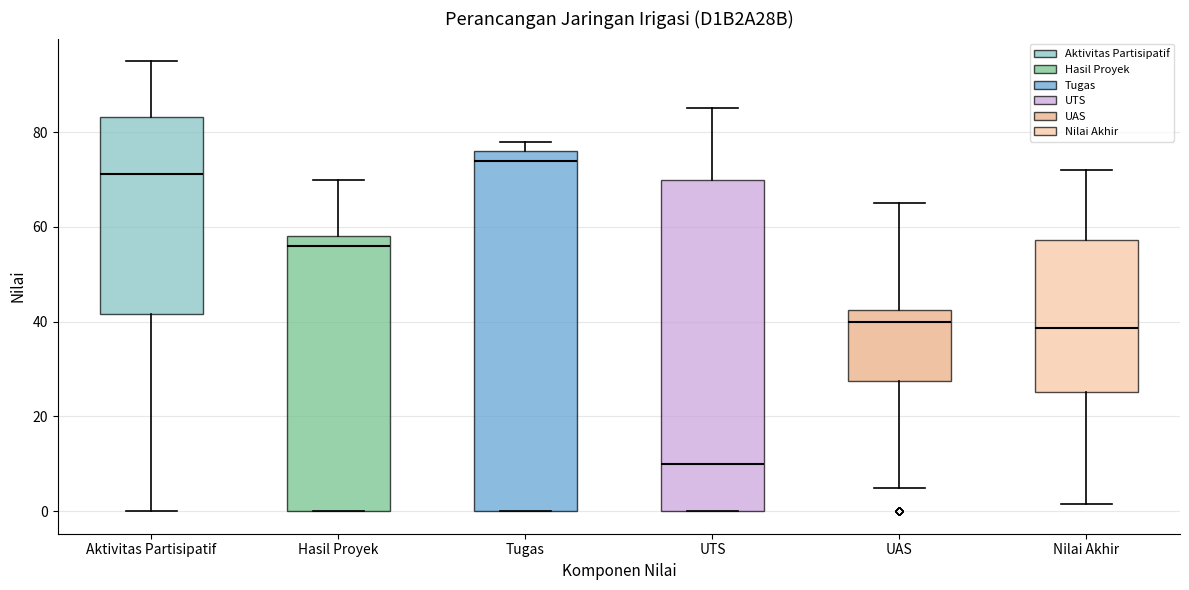

Reading left to right, read every box against the y-axis: the position of its median line, the range the box covers, and the ends of its whiskers. The values are not printed on the chart, so give them approximately, as read against the axis.

Aktivitas Partisipatif: median 72, box 42 to 84, whiskers 0 to 96
Hasil Proyek: median 56, box 0 to 58, whiskers 0 to 70
Tugas: median 74, box 0 to 76, whiskers 0 to 78
UTS: median 10, box 0 to 70, whiskers 0 to 86
UAS: median 40, box 28 to 42, whiskers 6 to 66
Nilai Akhir: median 38, box 26 to 58, whiskers 2 to 72